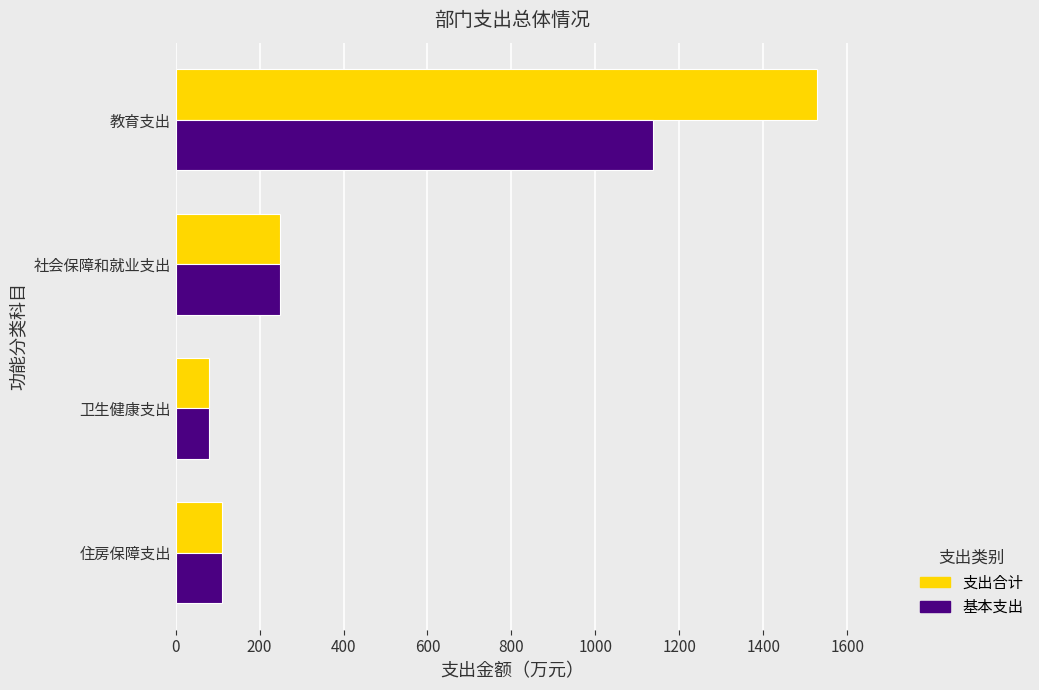

The value of 支出合计 at 住房保障支出 is 110.6. True or false?

True